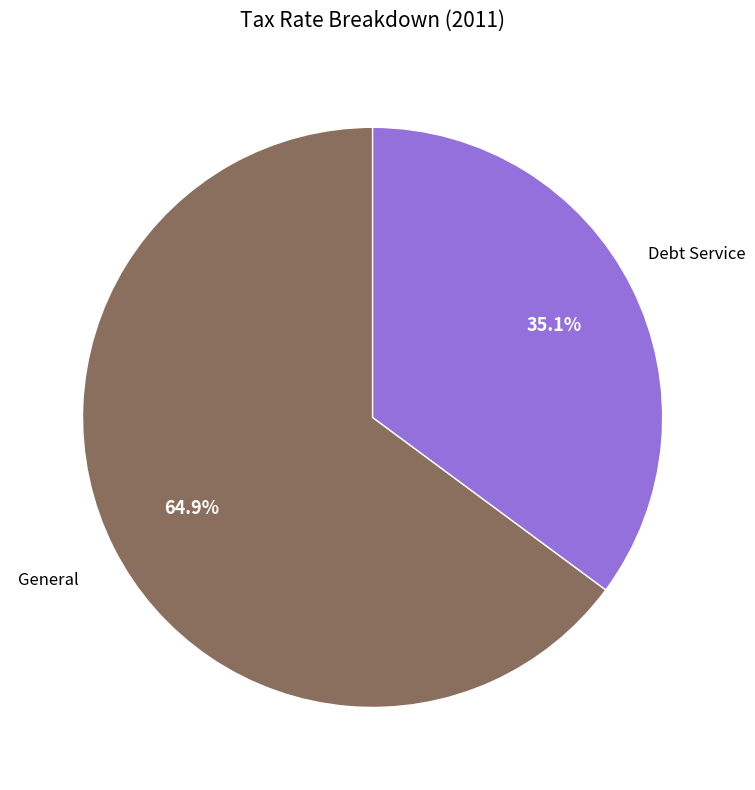

Does any single category account for the majority?

Yes